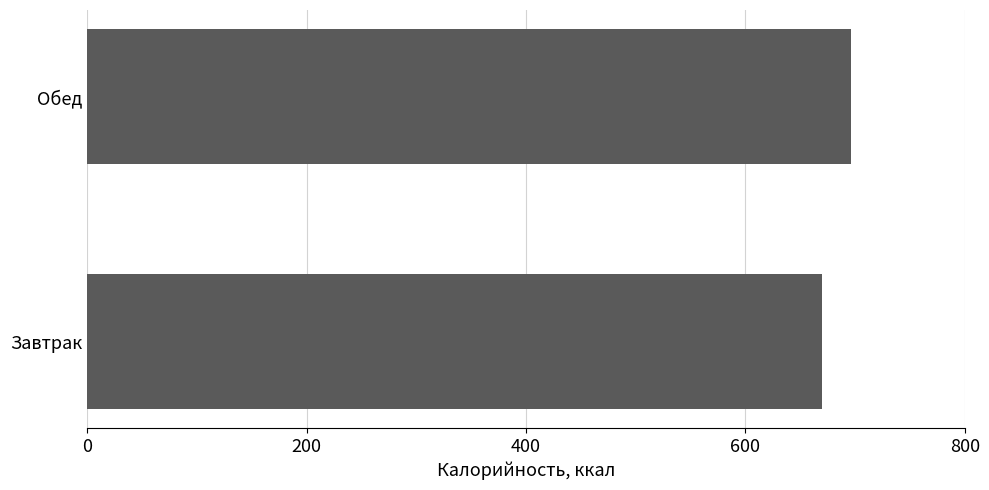

Reading bottom to top, extract all data points from this chart.

669.8	695.8